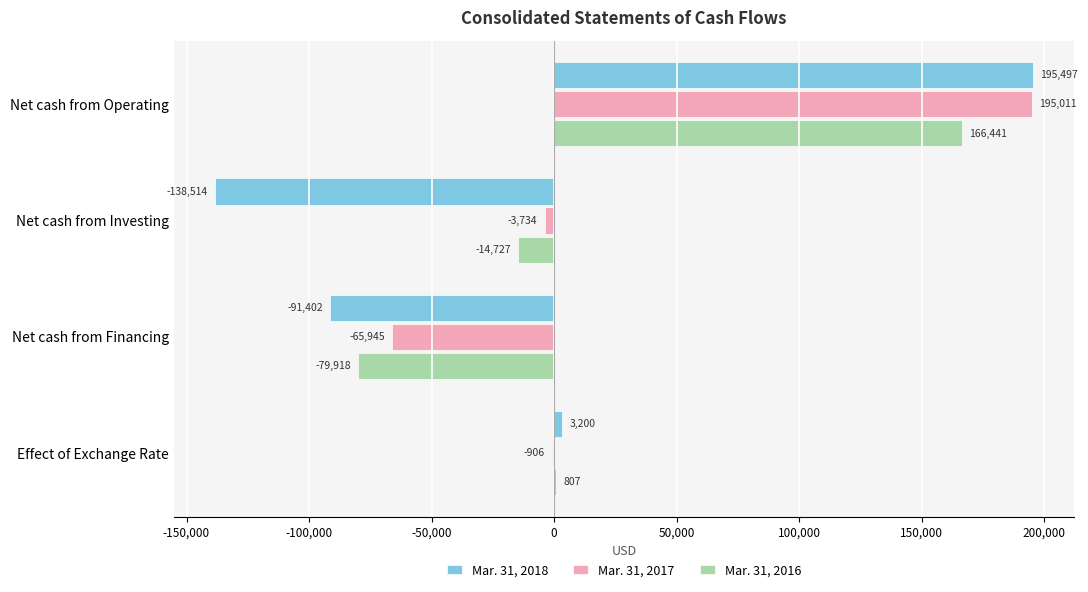

Which series has the largest total across all categories?

Mar. 31, 2017